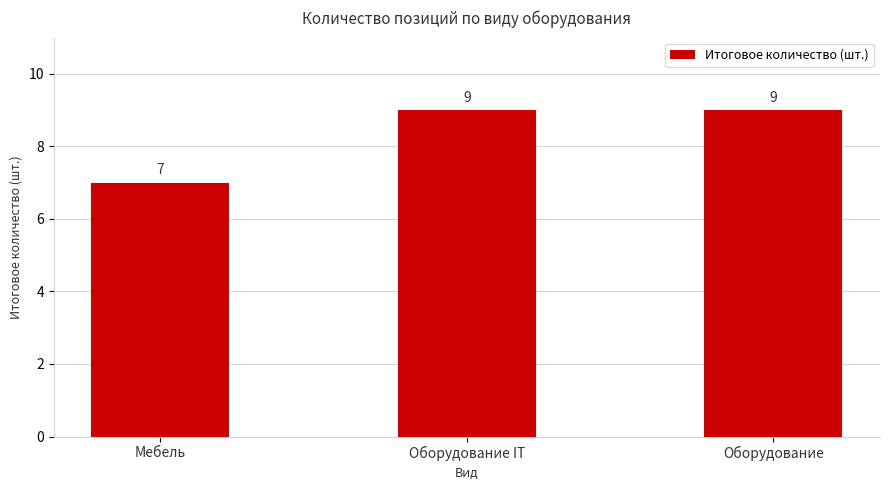

At which category does the chart reach its minimum across all series?

Мебель